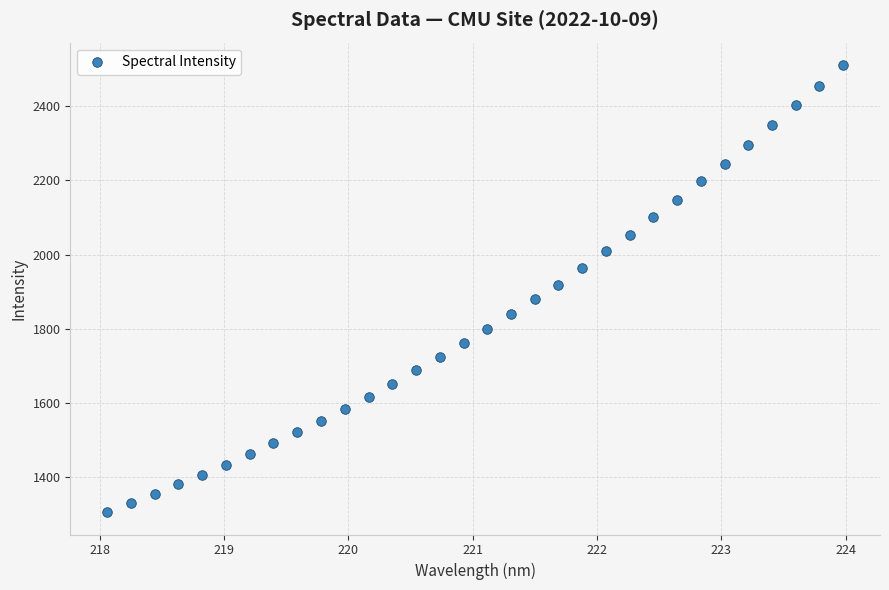

What is the range of Y values (max minus min)?

1203.9